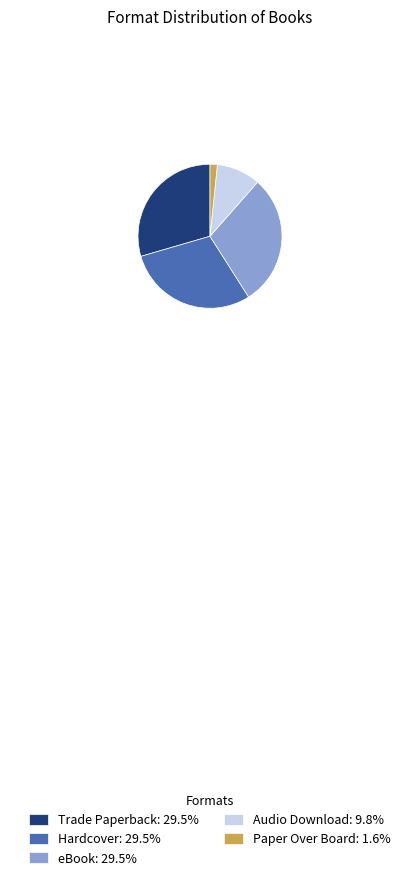

Combined, do Hardcover: 29.5% and eBook: 29.5% account for over 50%?

Yes